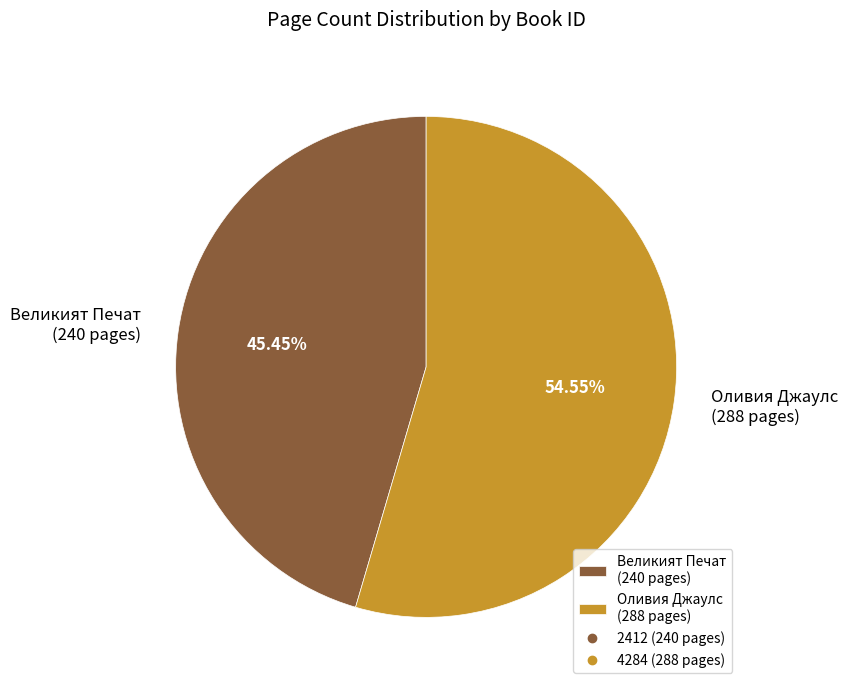

Is the sum of Оливия Джаулс (288 pages) and Великият Печат (240 pages) greater than half?

Yes